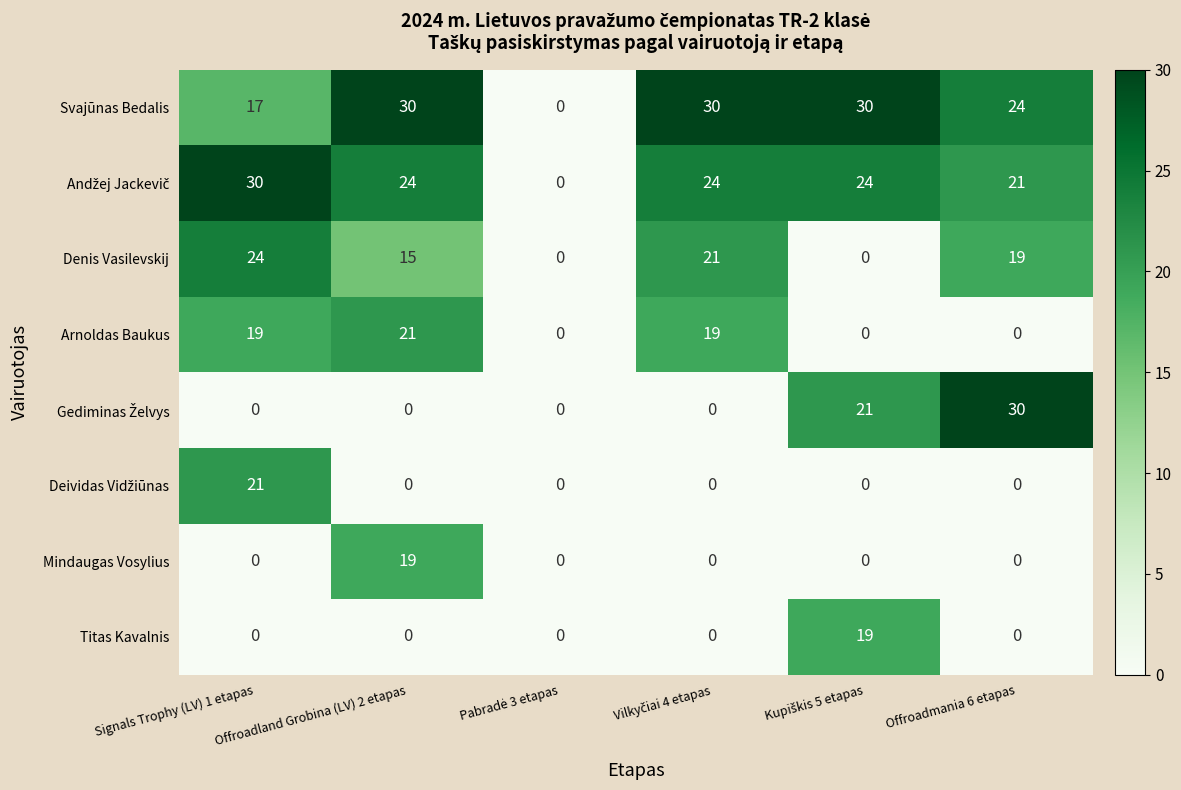

What is the difference between the maximum and minimum values in the Mindaugas Vosylius series?

19